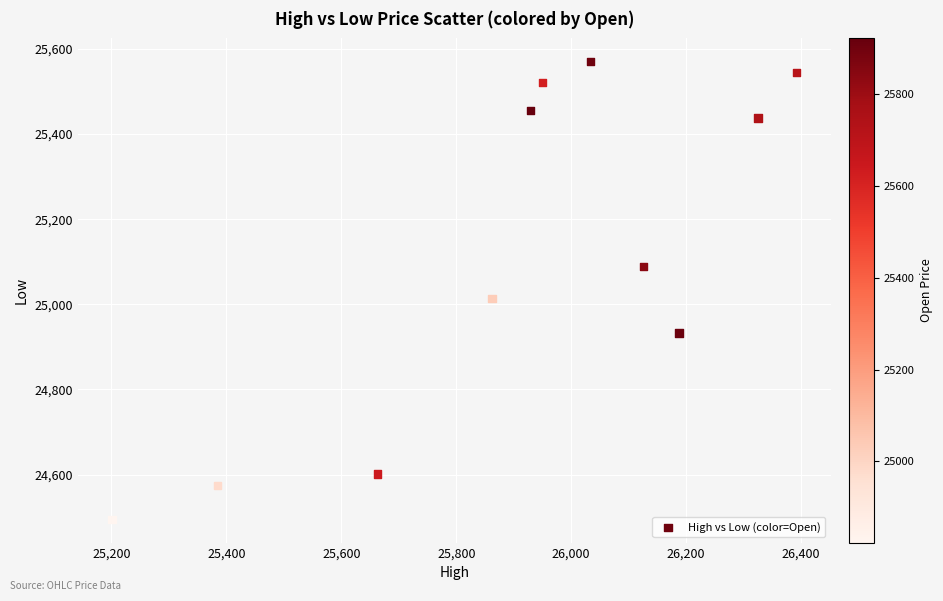

What Y value in the scatter plot is closest to 25032?

25013.1